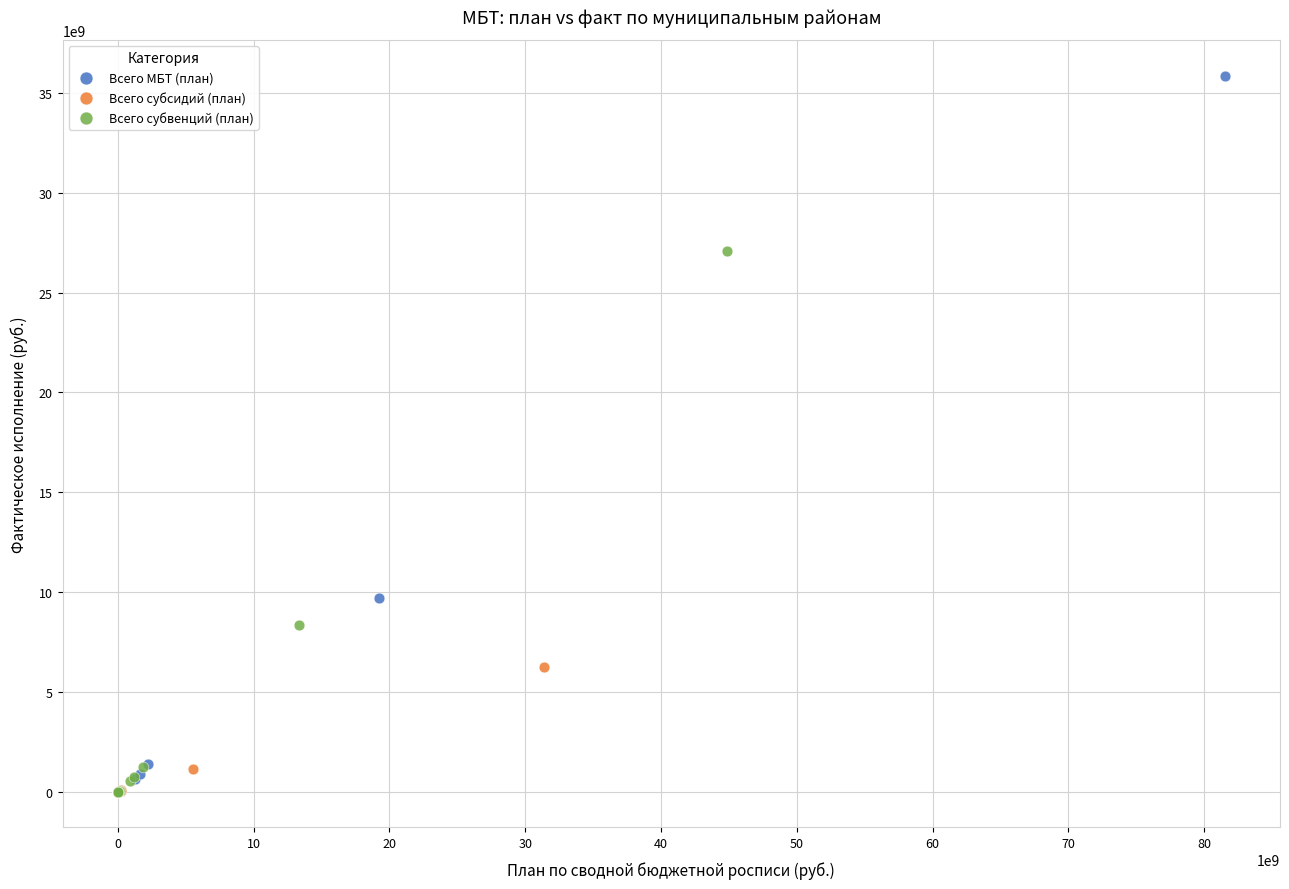

Which series contains the highest Y value?

Всего МБТ (план)